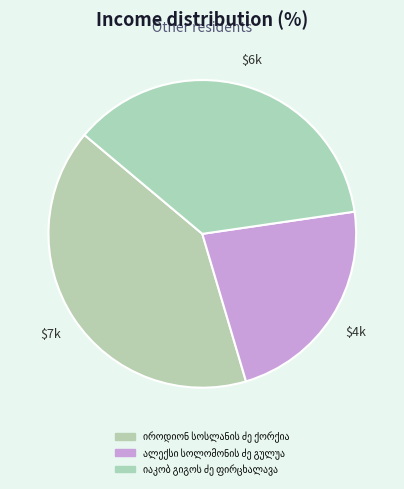

How many slices are in this pie chart?

3